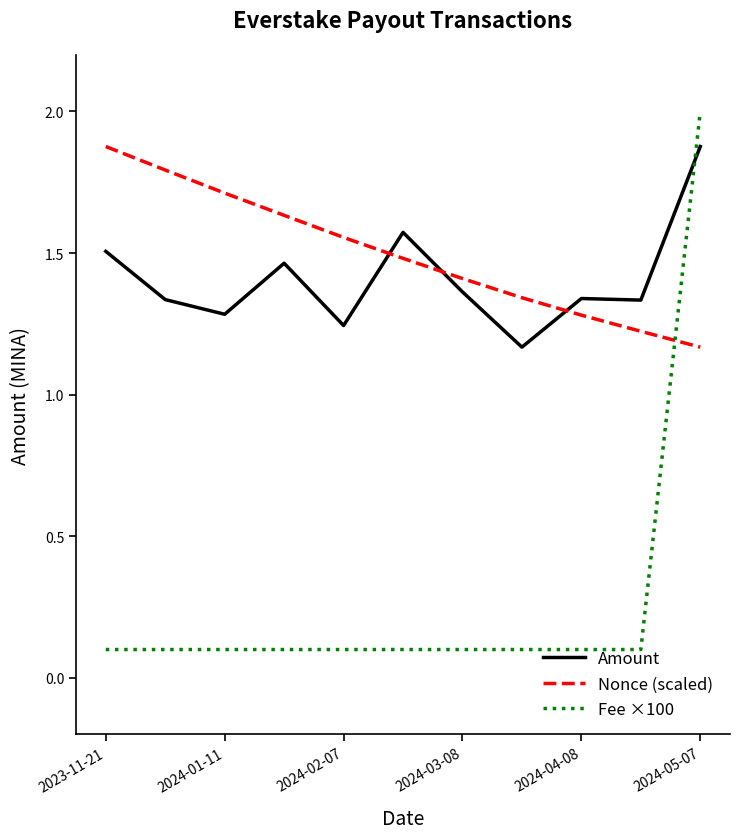

Which series has the widest spread of values?

Fee ×100